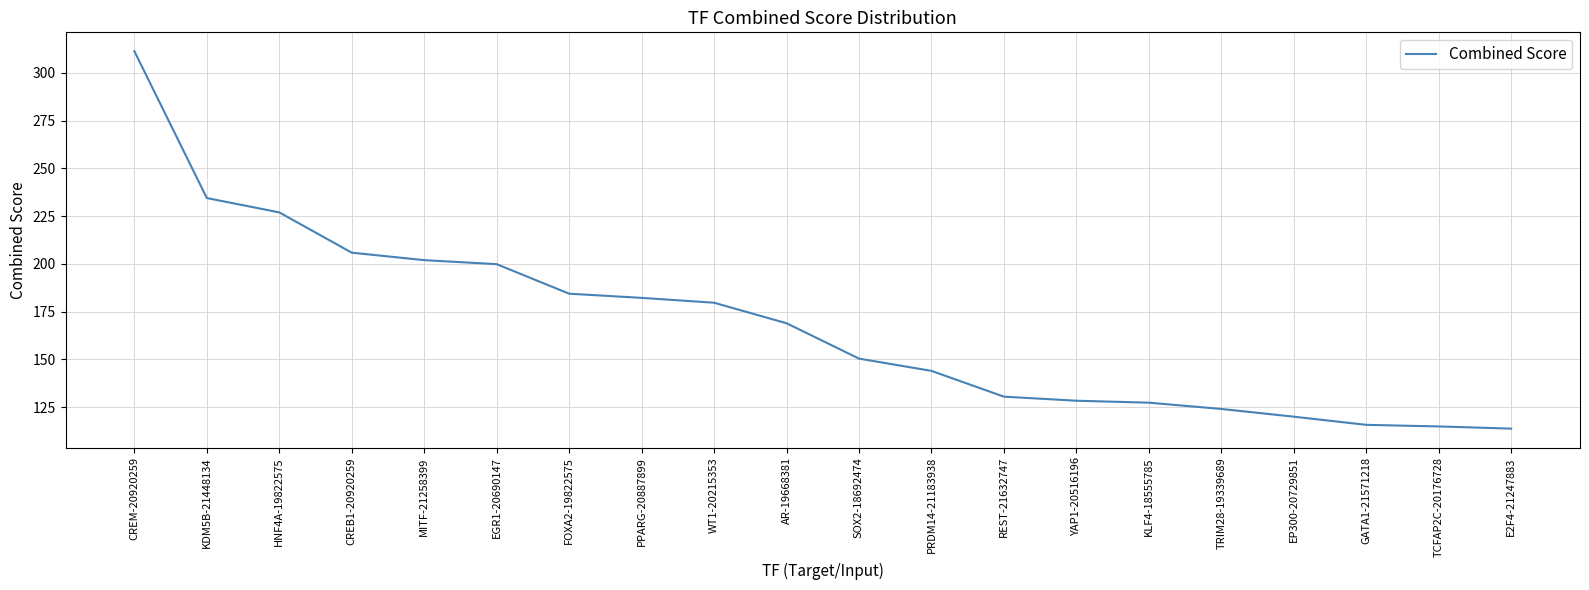

What is the average value?

168.2